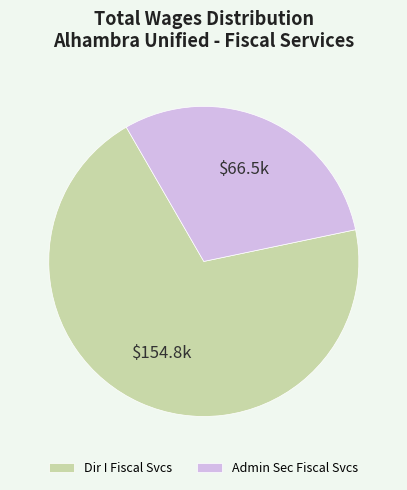

Which category accounts for the majority?

Dir I Fiscal Svcs